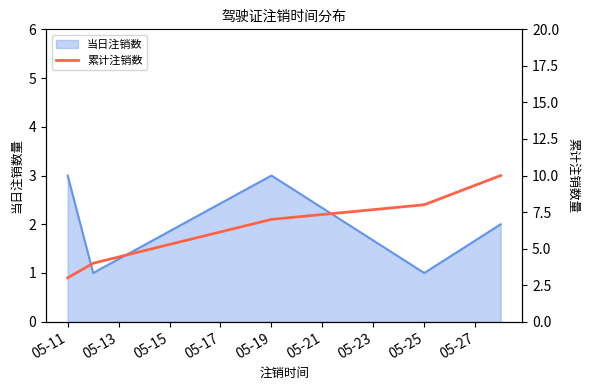

Reading right to left, extract all data points from this chart.

10	8	7	4	3